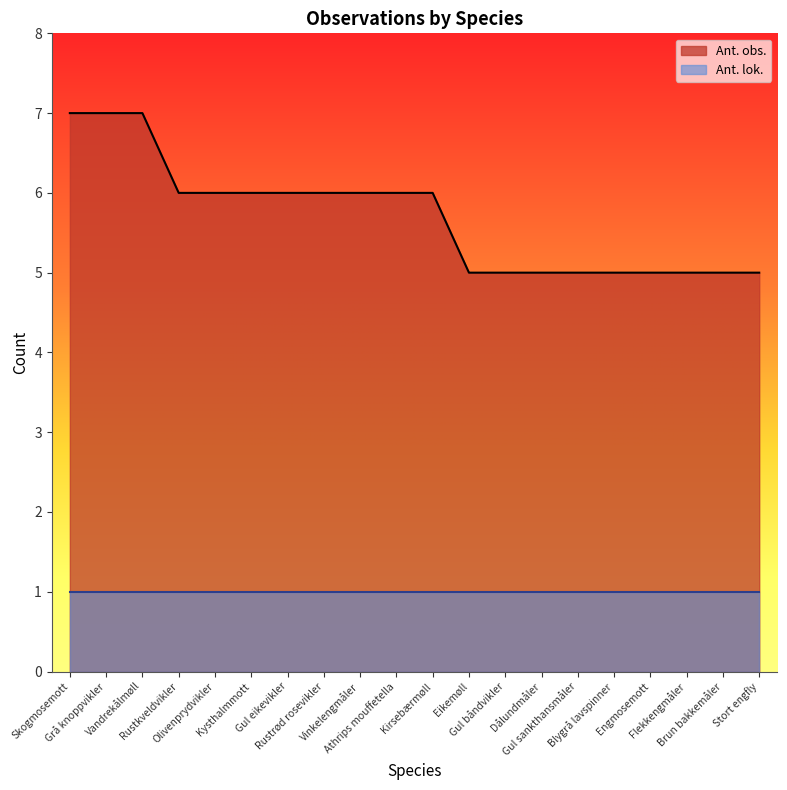

Does the chart display data point markers on the line(s)?

No